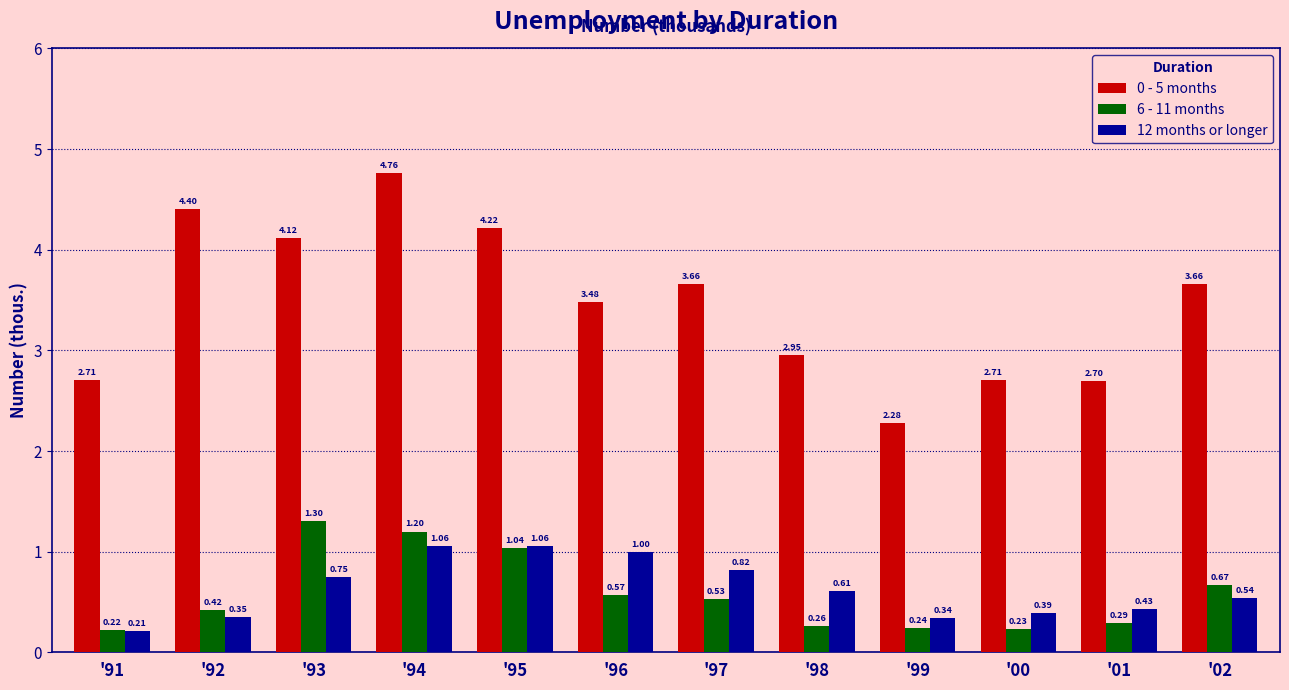

What position from the left is '02?

12